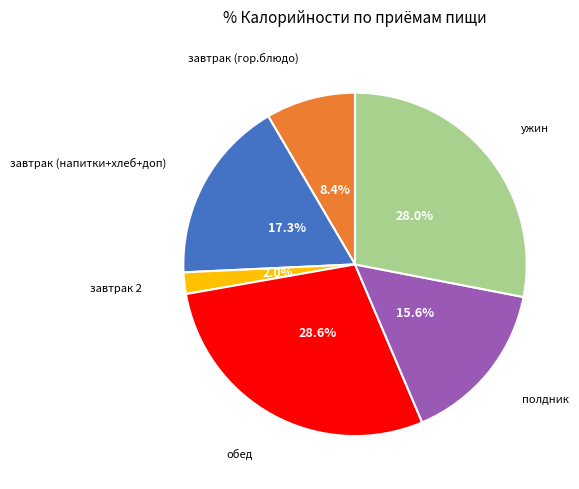

Is завтрак (гор.блюдо) the majority of the pie?

No